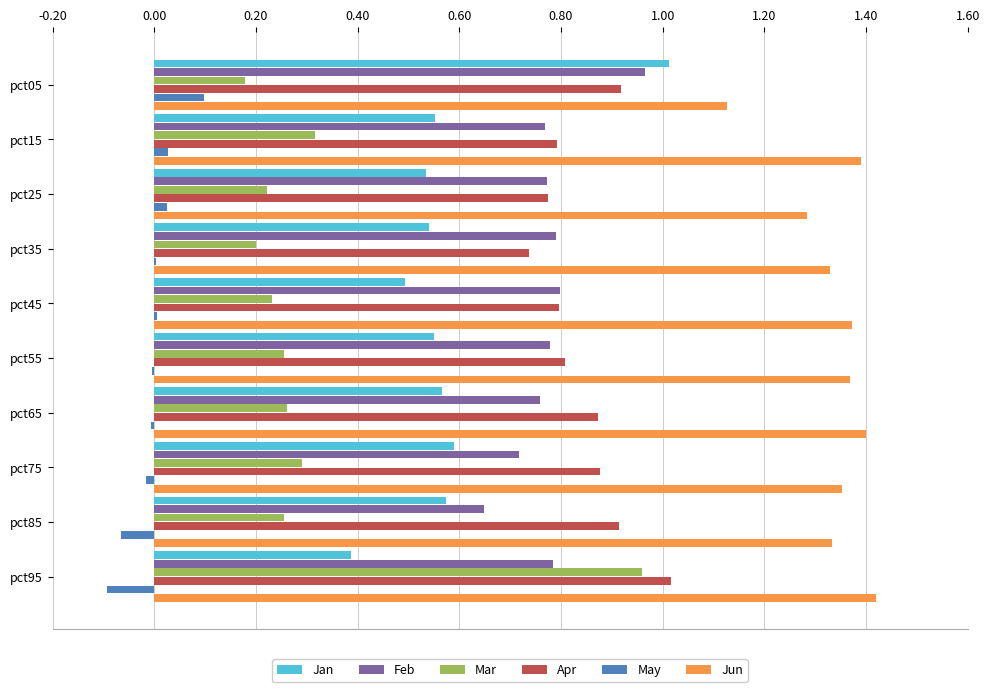

How many distinct data groups are displayed?

6